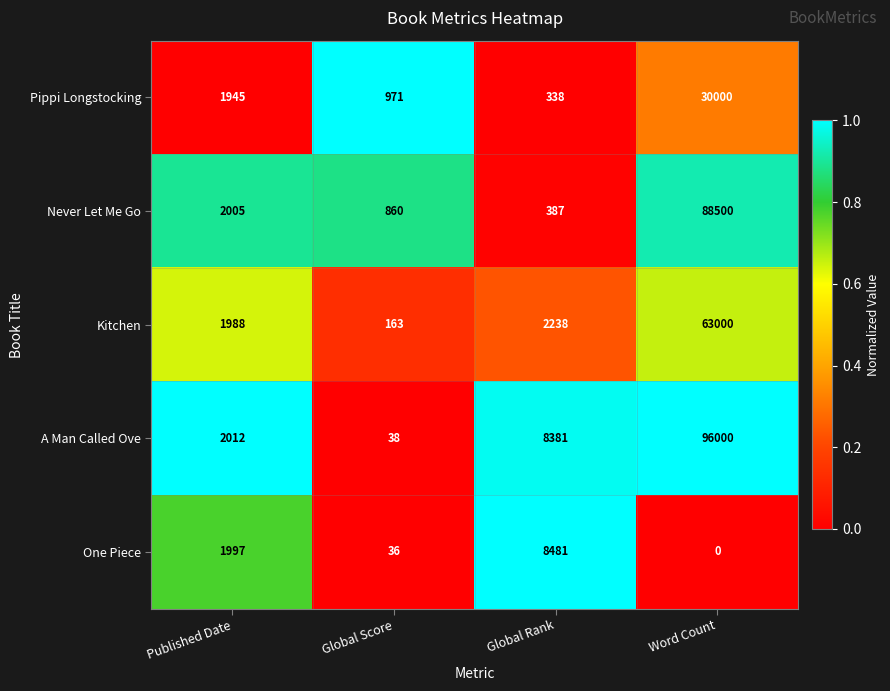

At which category does the chart reach its peak across all series?

Word Count